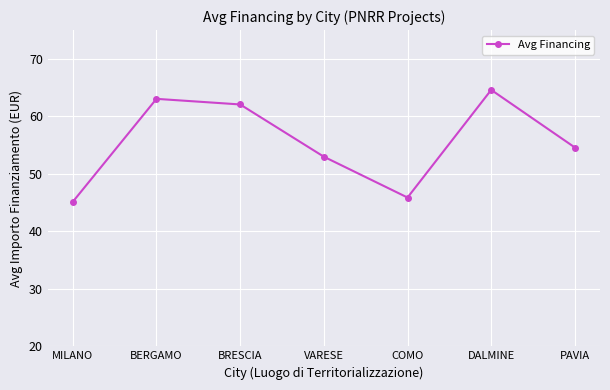

Approximately how many times larger is the value at DALMINE compared to PAVIA?

1.2